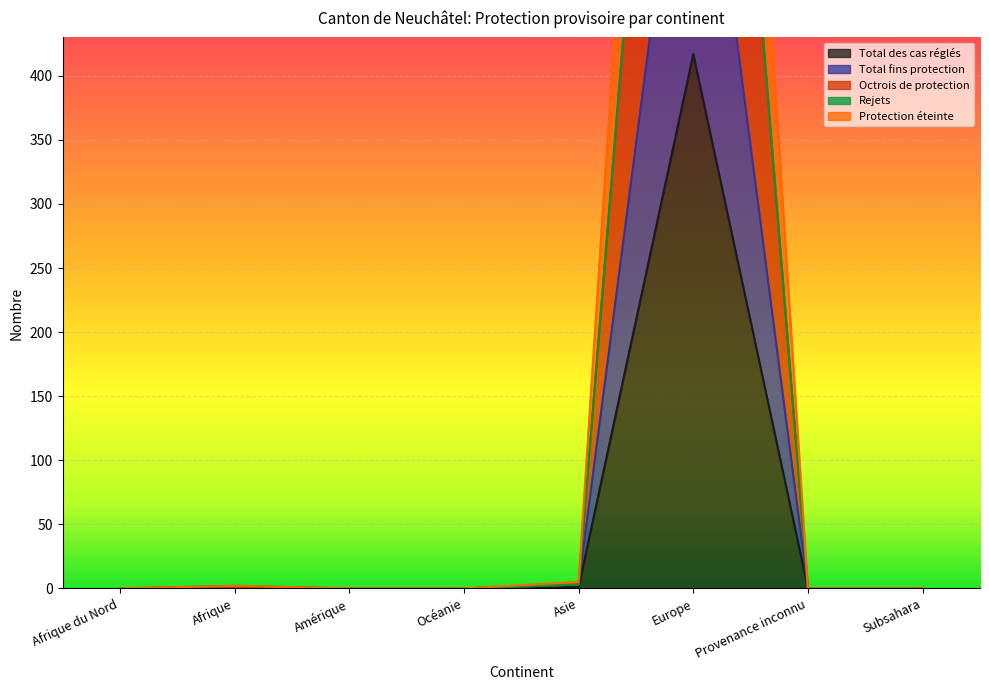

True or false: Protection éteinte and Total fins protection intersect in this chart.

False